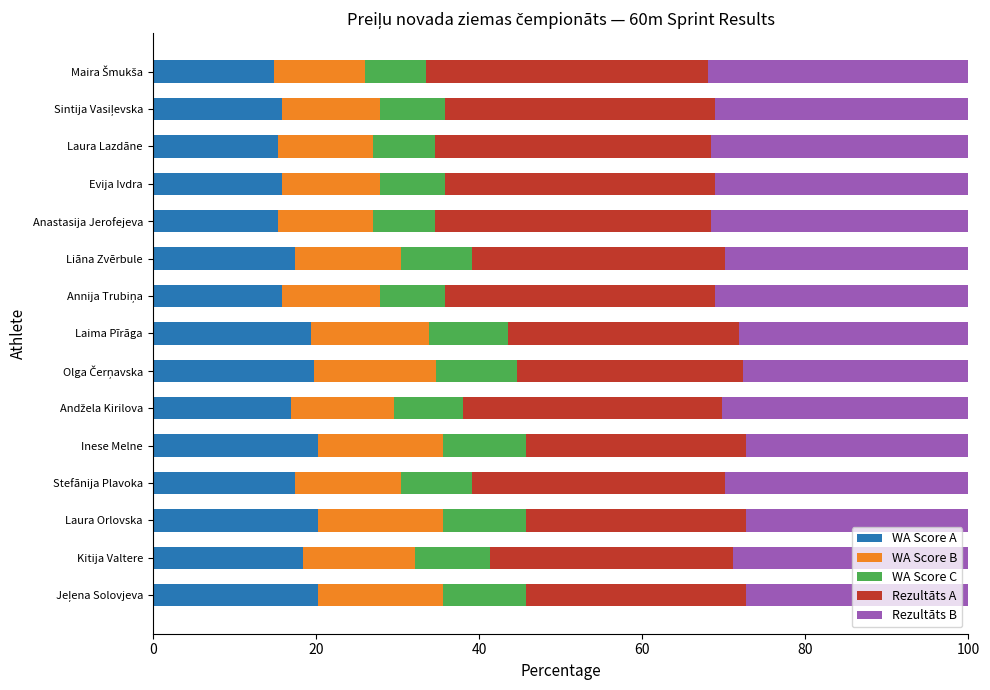

What is the sum of all WA Score A values?

263.7